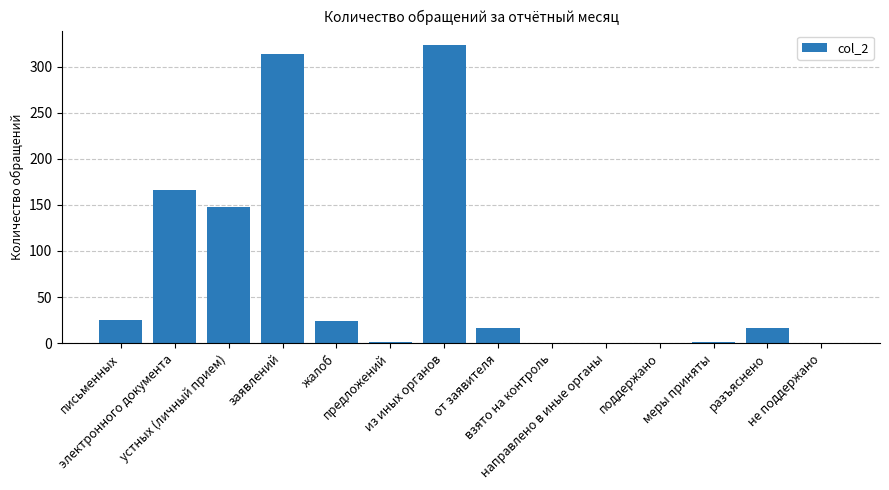

The value at письменных is 14. True or false?

False